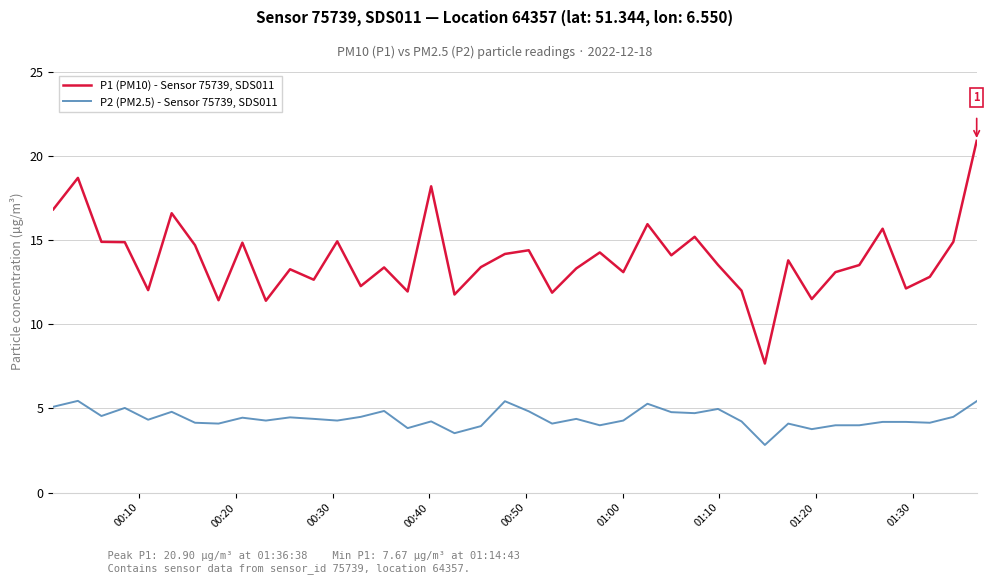

True or false: P2 (PM2.5) - Sensor 75739, SDS011 and P1 (PM10) - Sensor 75739, SDS011 intersect in this chart.

False